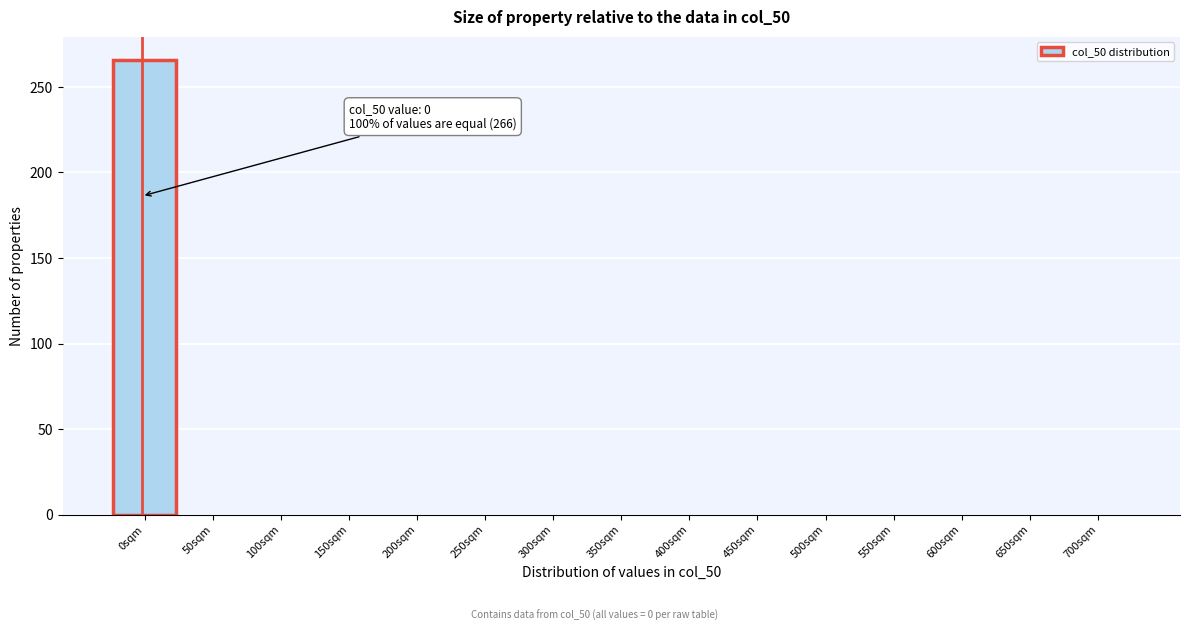

Reading right to left, transcribe all the data shown in this chart.

700sqm=0	650sqm=0	600sqm=0	550sqm=0	500sqm=0	450sqm=0	400sqm=0	350sqm=0	300sqm=0	250sqm=0	200sqm=0	150sqm=0	100sqm=0	50sqm=0	0sqm=266